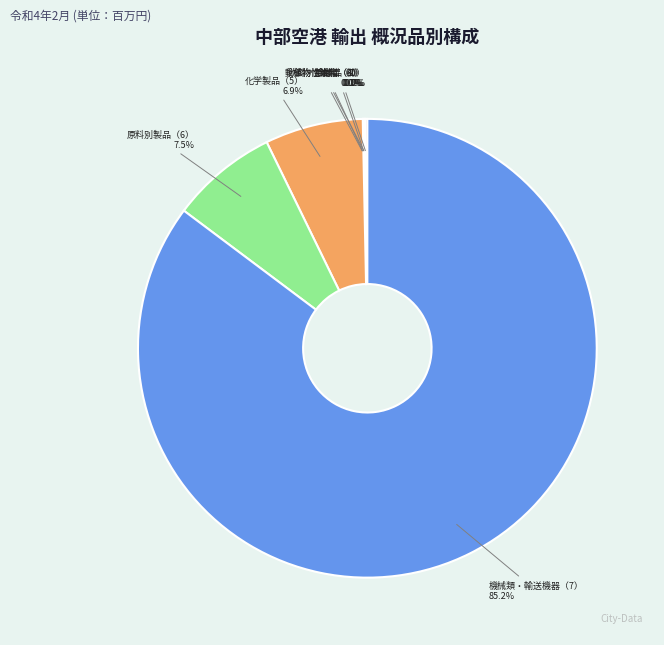

Which has a higher value, 化学製品（5） or 機械類・輸送機器（7）?

機械類・輸送機器（7）